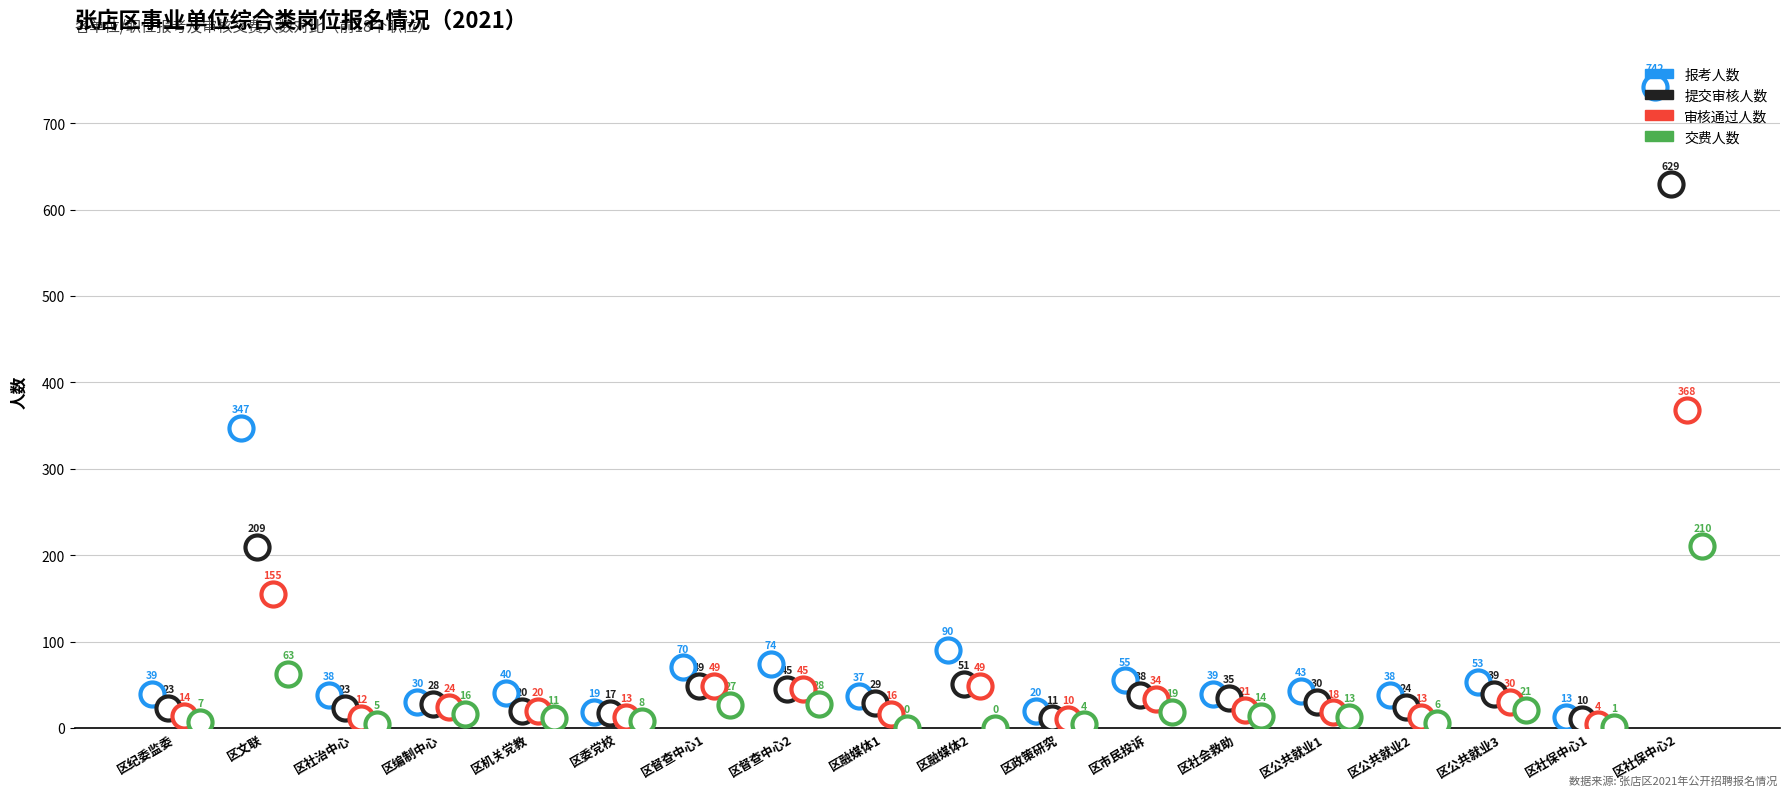

Which series has the largest total across all categories?

报考人数